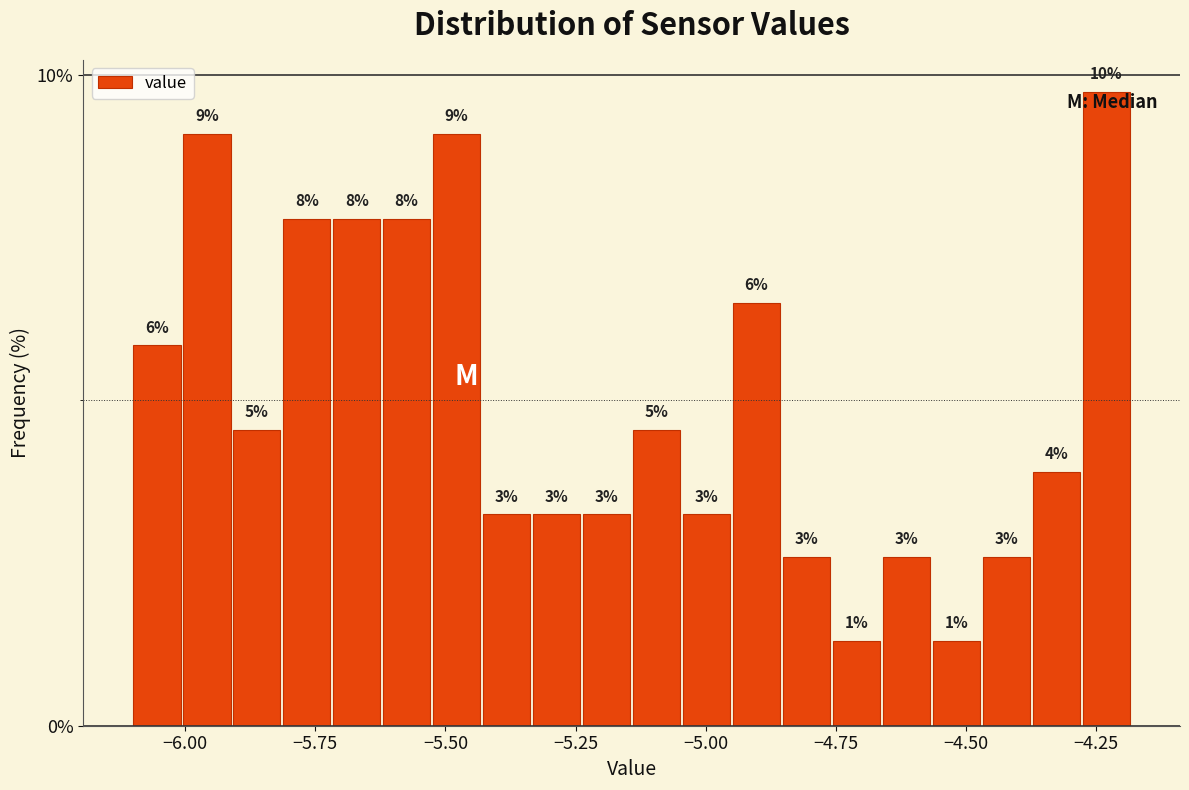

Read against the x-axis, roughly where is the centre of the tallest bar?

-4.25